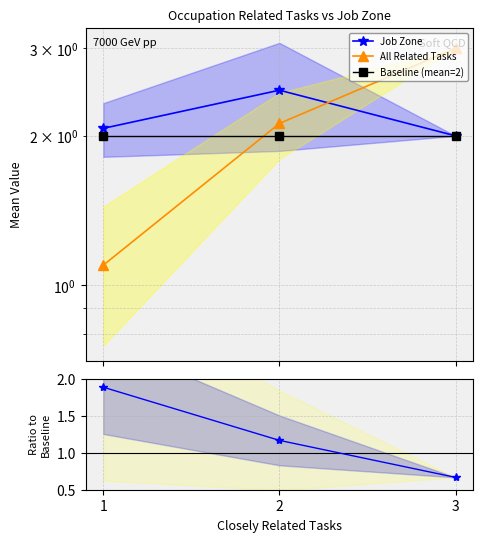

Where is Baseline (mean=2) nearest to the value 2?

1